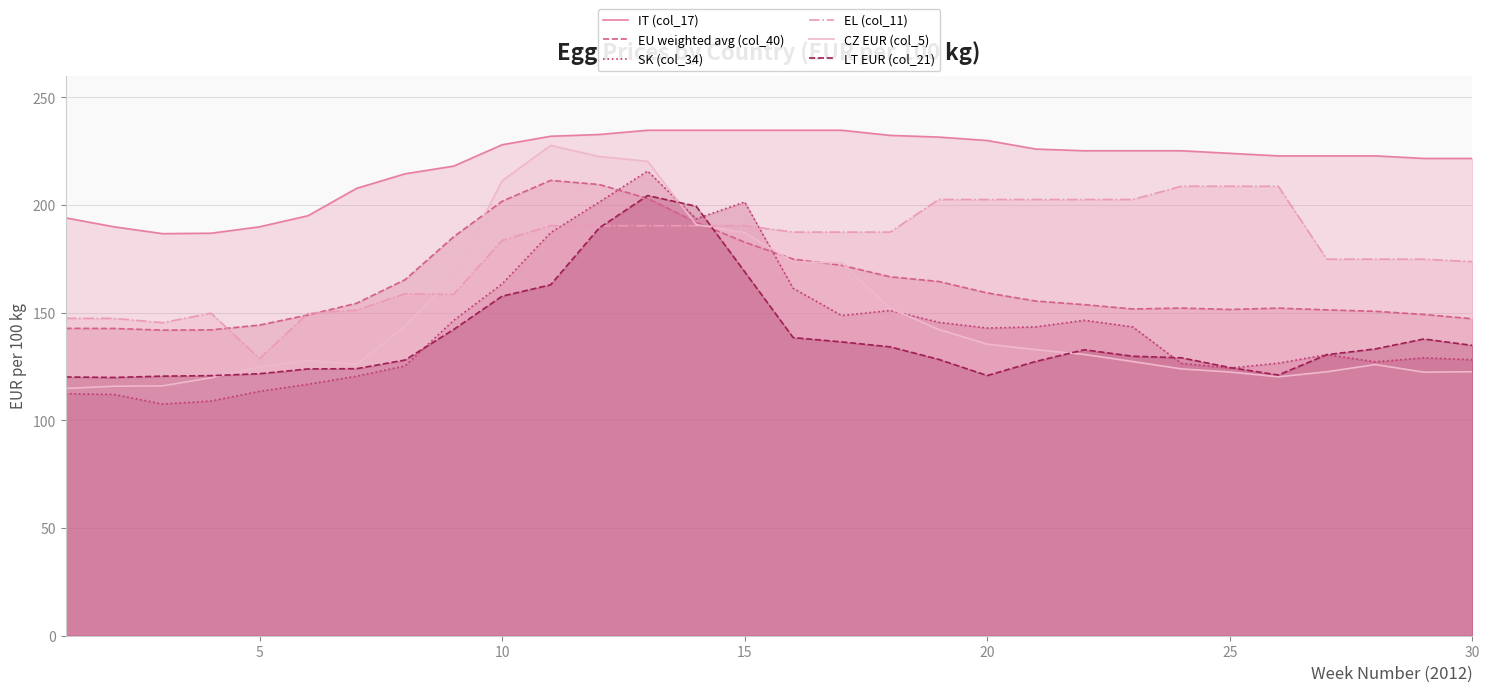

True or false: SK (col_34) and IT (col_17) cross at least once.

False